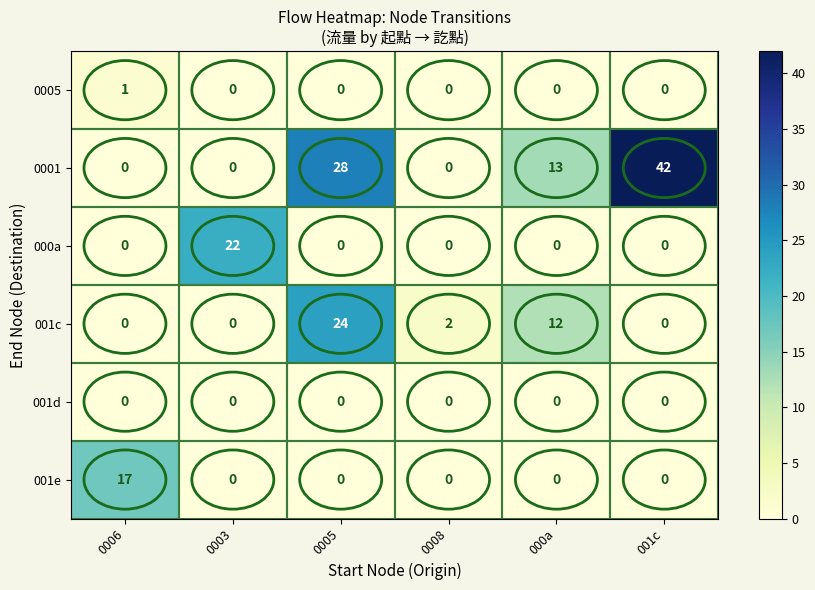

At which label does 0005 reach its peak?

0006